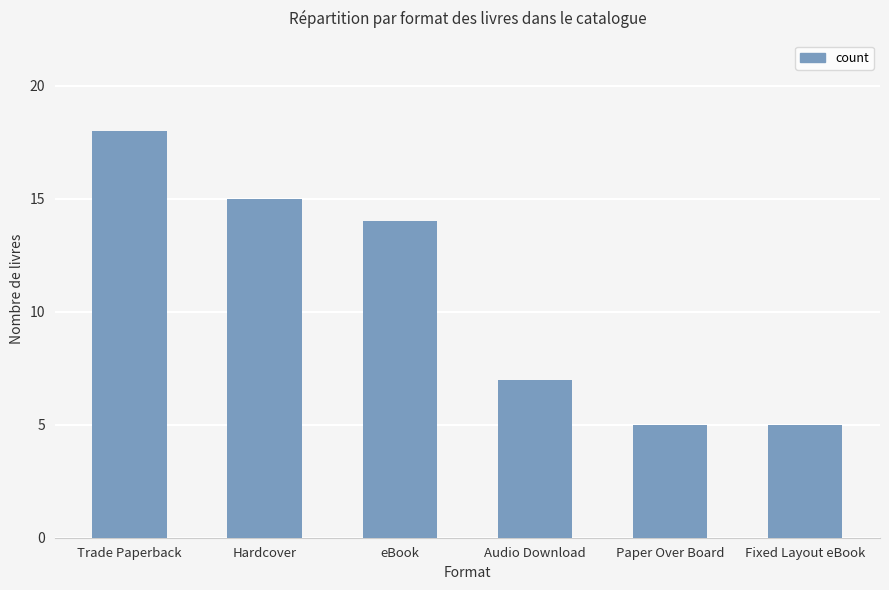

Between Fixed Layout eBook and Trade Paperback, which is larger?

Trade Paperback